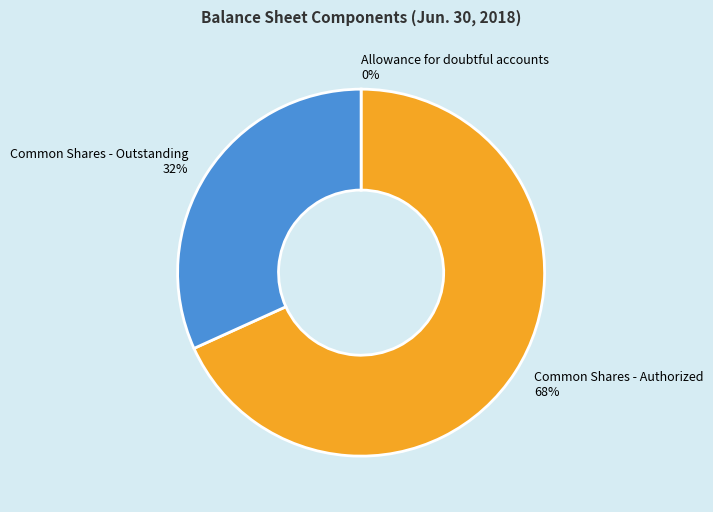

Is it true that Common Shares - Outstanding is 32% of the pie?

True